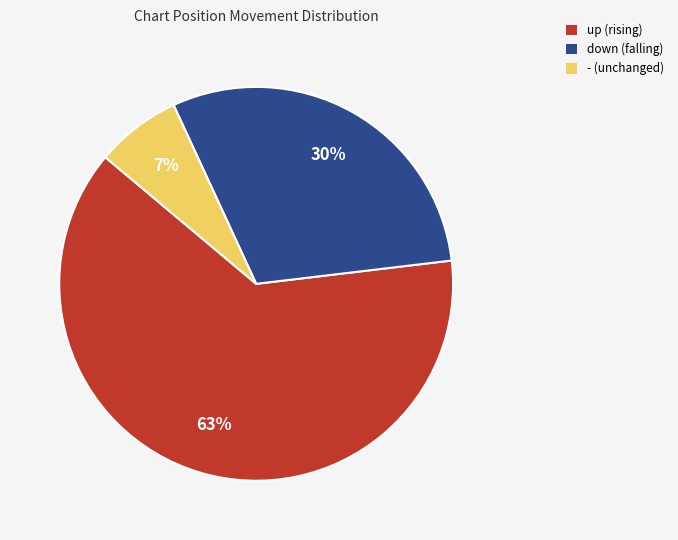

Count the number of slices in the pie.

3